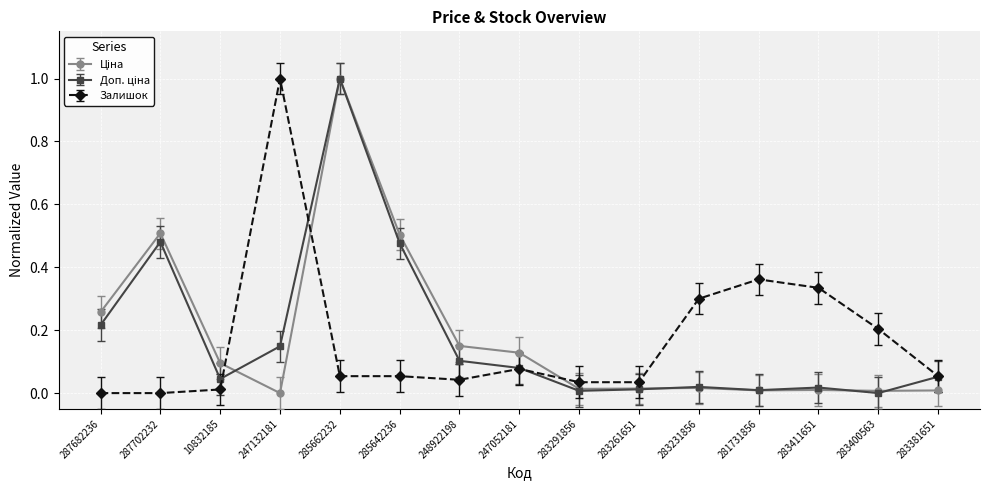

Is it true that Залишок equals 0.0 at 287682236?

True